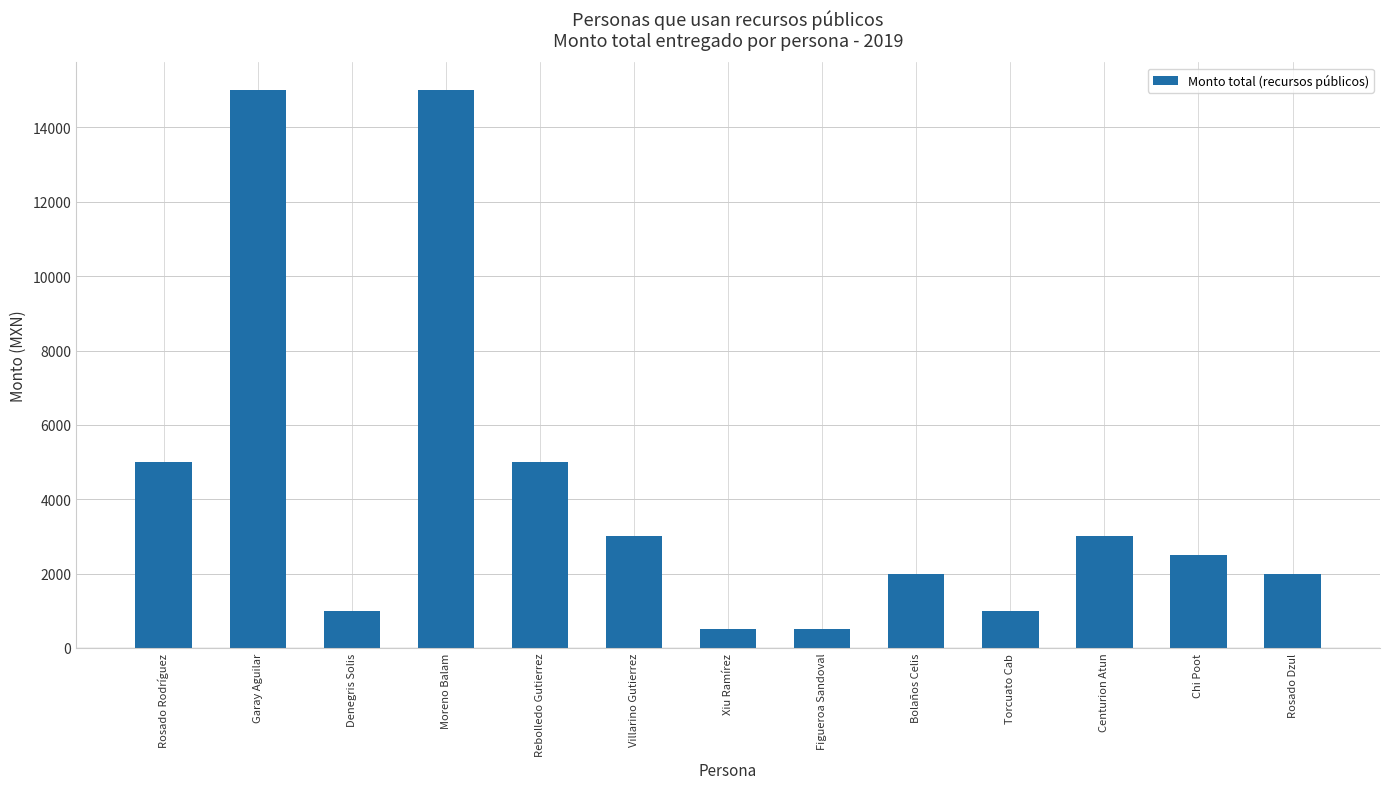

How many series are shown in this chart?

1